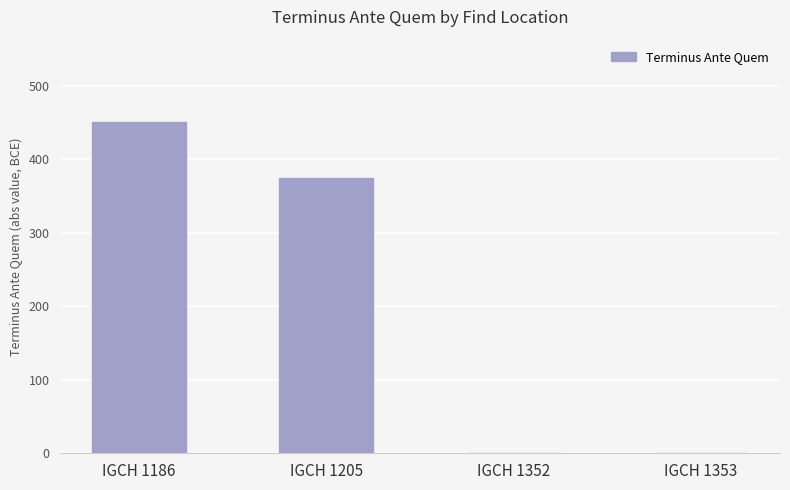

The value at IGCH 1186 is 253. True or false?

False